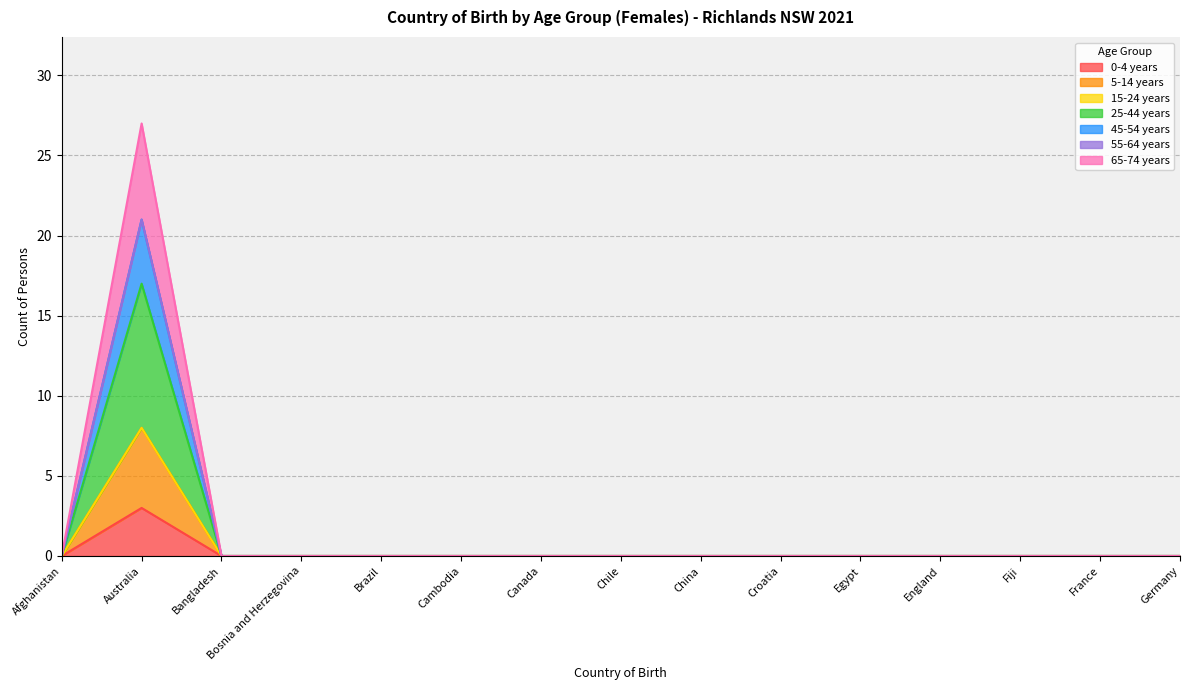

Which category has the highest value in the 5-14 years series?

Australia